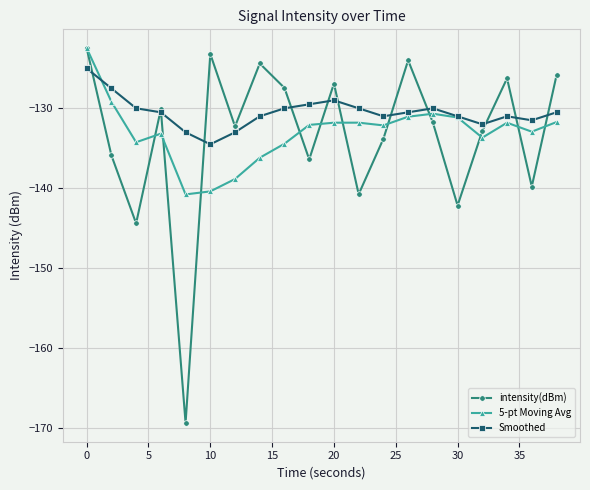

Which series has the largest range (max minus min)?

intensity(dBm)